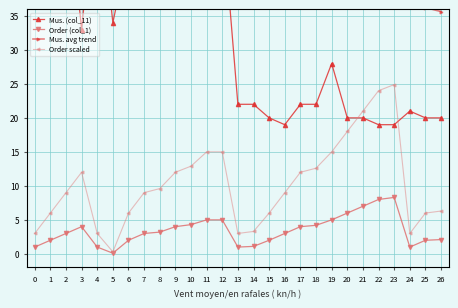

The value of Mus. (col_11) at 8 is 45.0. True or false?

True